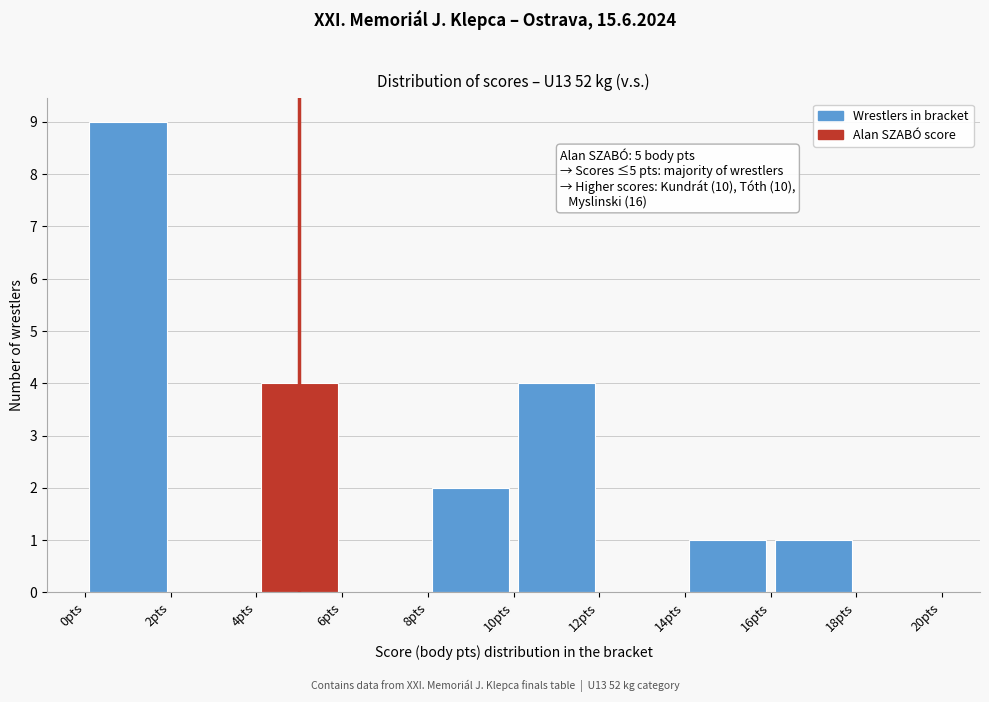

Which range on the x-axis has the tallest bar?

0 to 2